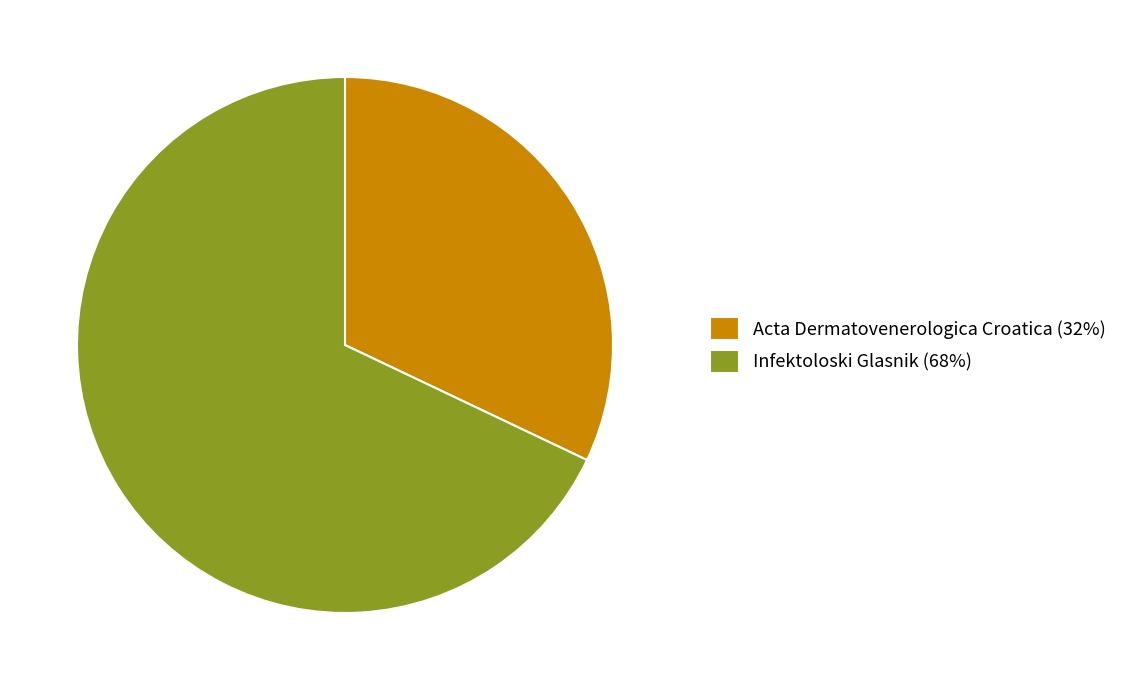

How many segments does this pie chart have?

2